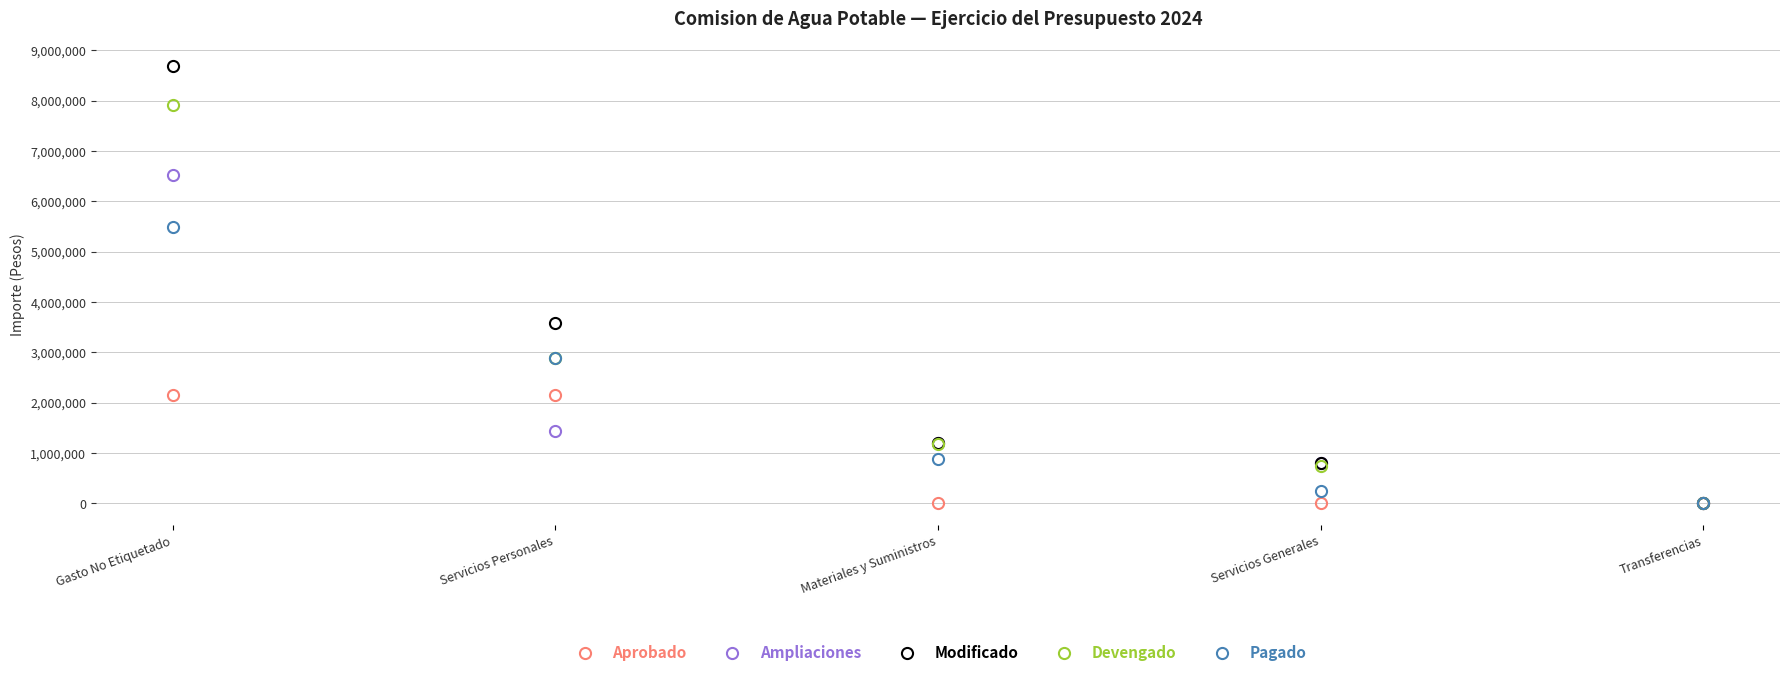

What is the maximum value shown in the chart?

8686082.2